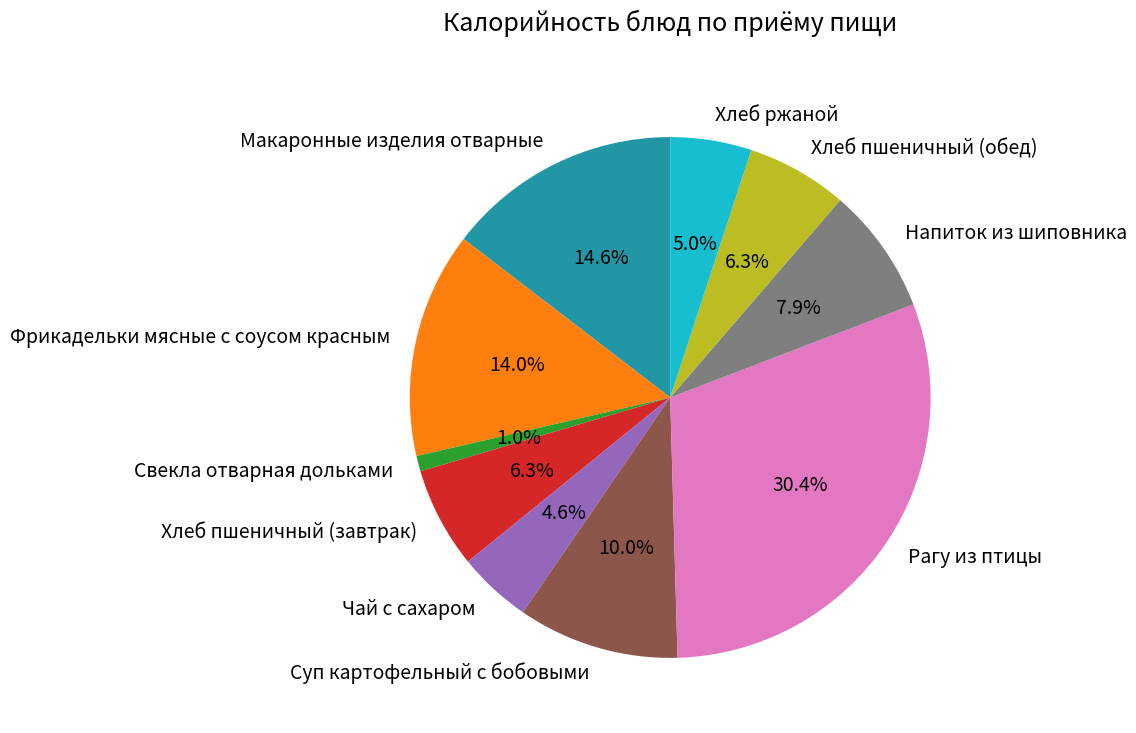

Is Напиток из шиповника the majority of the pie?

No